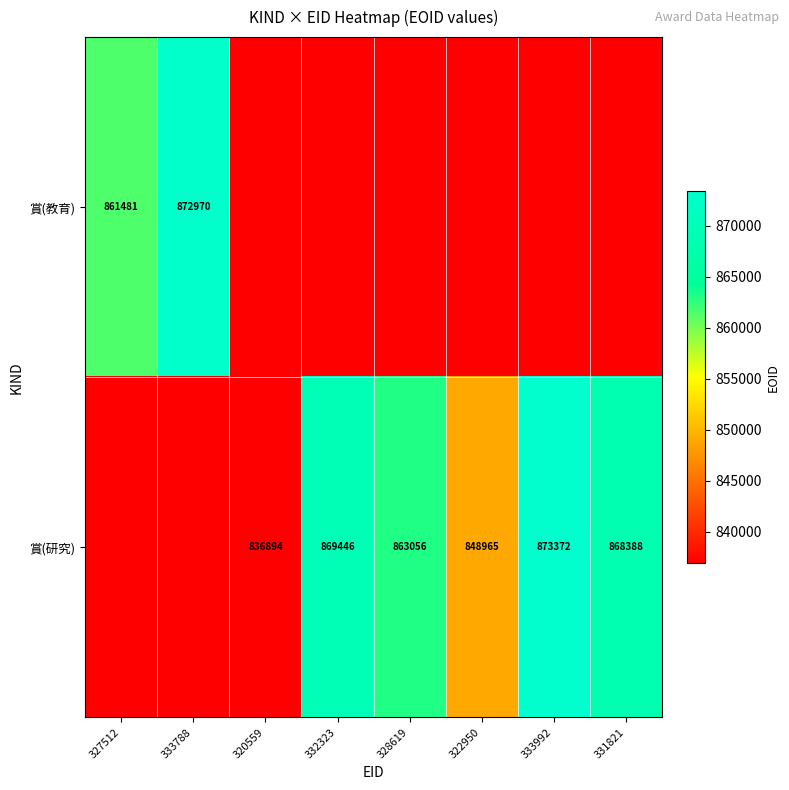

What is the sum of the 賞(研究) values at 320559 and 331821?

1705282